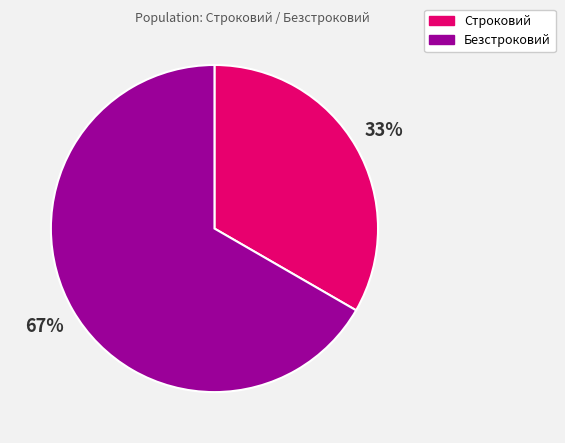

Is the sum of Безстроковий and Строковий greater than half?

Yes